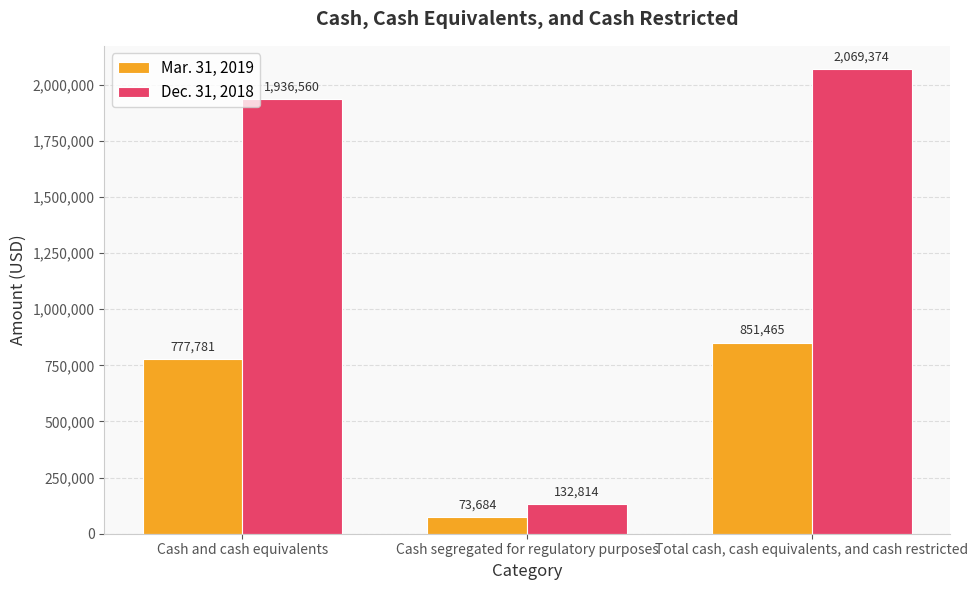

Are the bars horizontal?

No